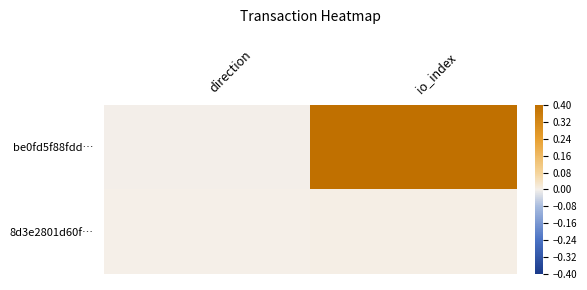

Rank the series at io_index from highest to lowest value.

be0fd5f88fdd…, 8d3e2801d60f…